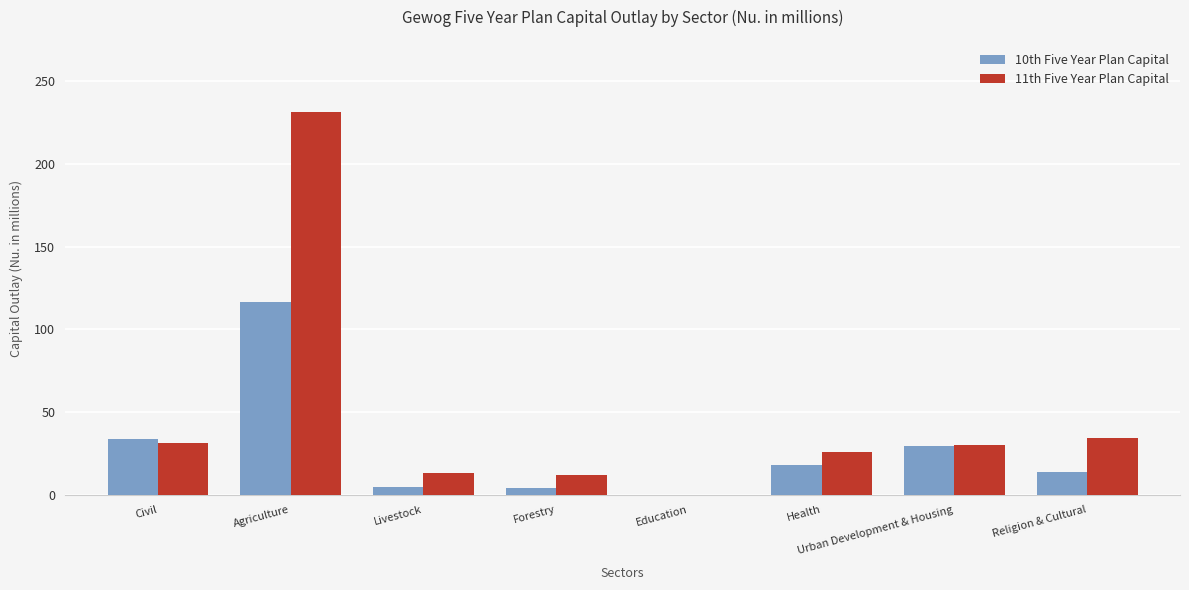

Which series has the largest range (max minus min)?

11th Five Year Plan Capital